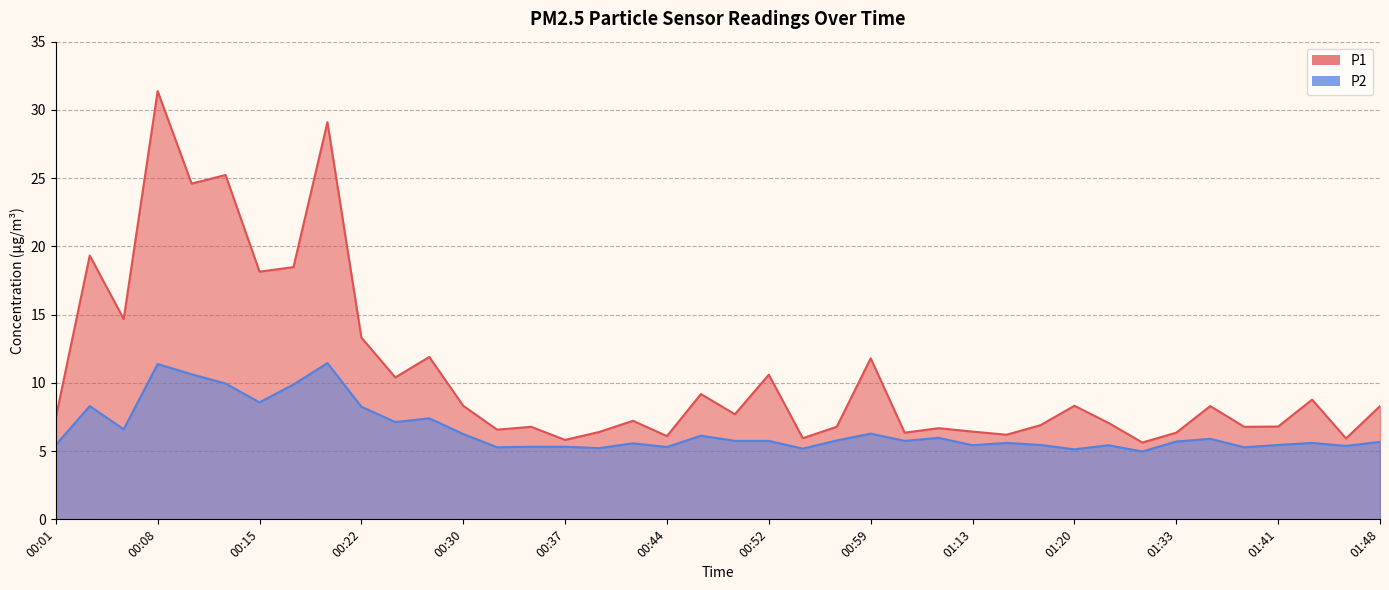

Which series has the largest range (max minus min)?

P1